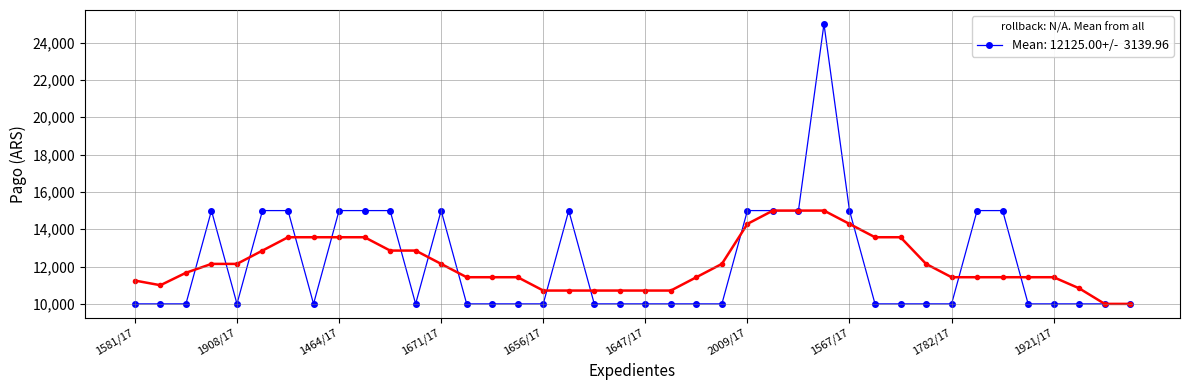

How many data points are above 10000?

15